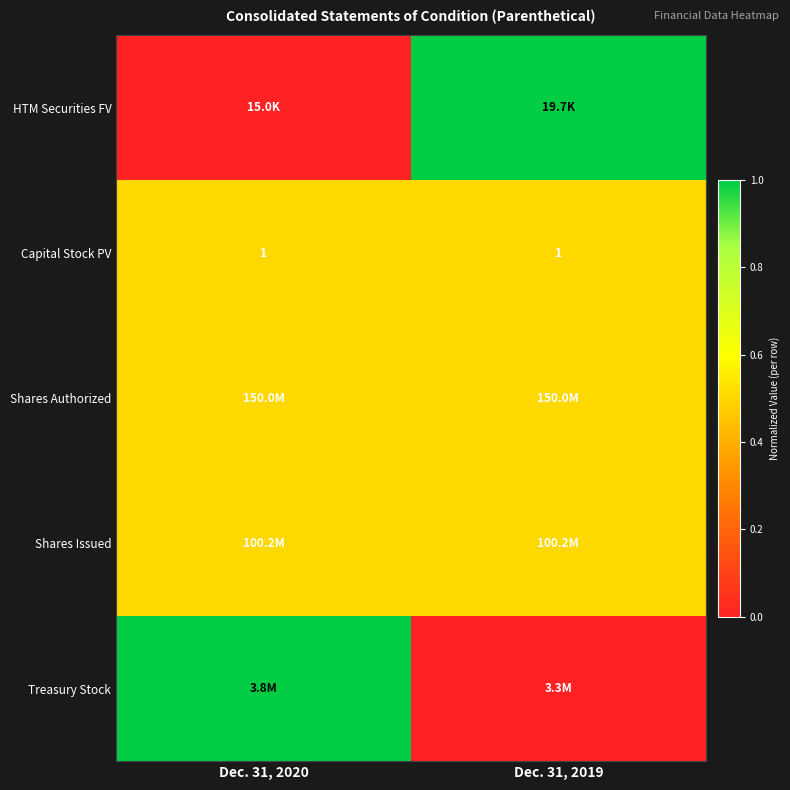

What is the sum of the Capital Stock PV values at Dec. 31, 2020 and Dec. 31, 2019?

2.0